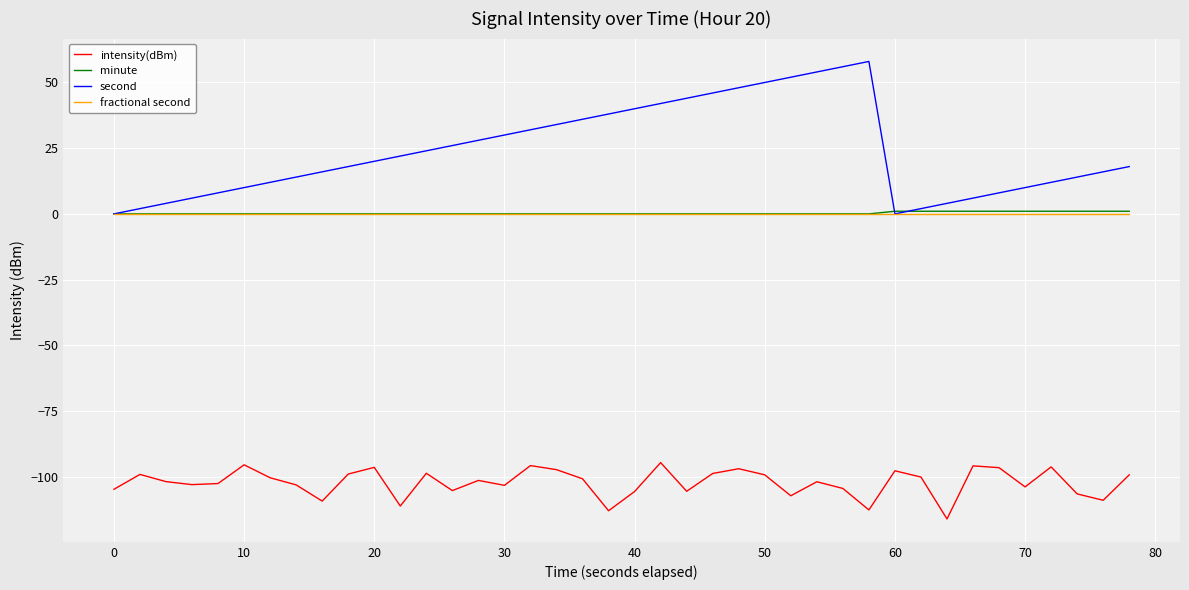

At how many categories does at least one series exceed -11?

40